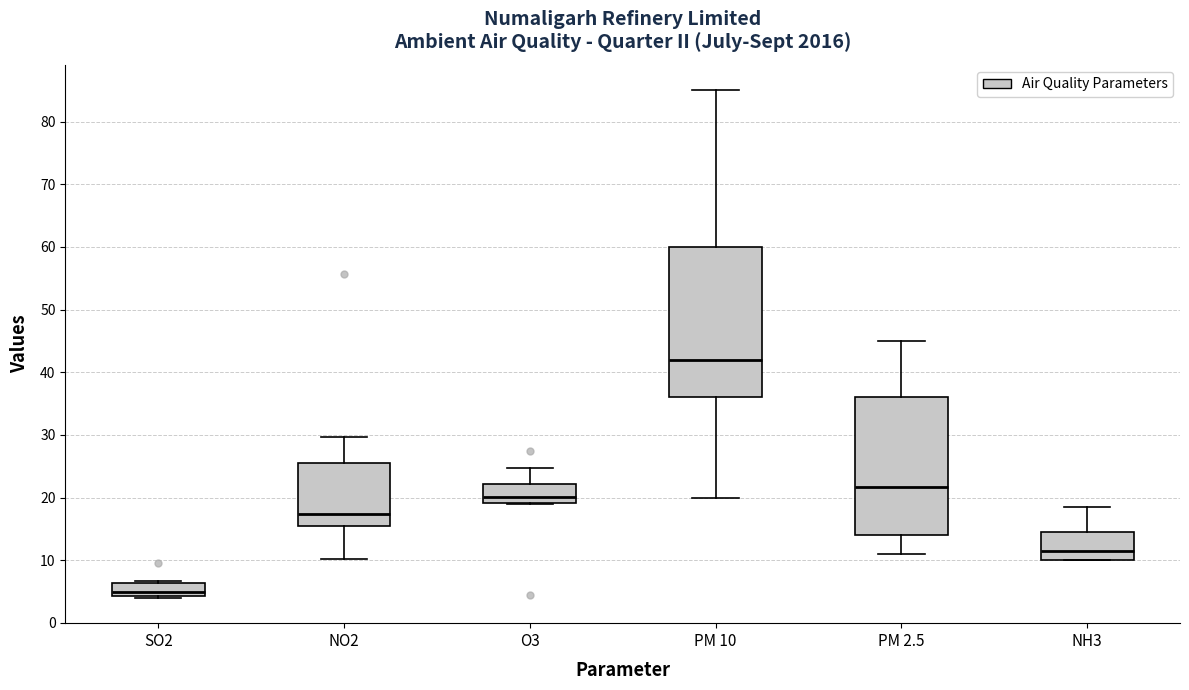

Where is the upper edge of the box for SO2 on the y-axis? The values are not printed on the chart, so give them approximately, as read against the axis.

6